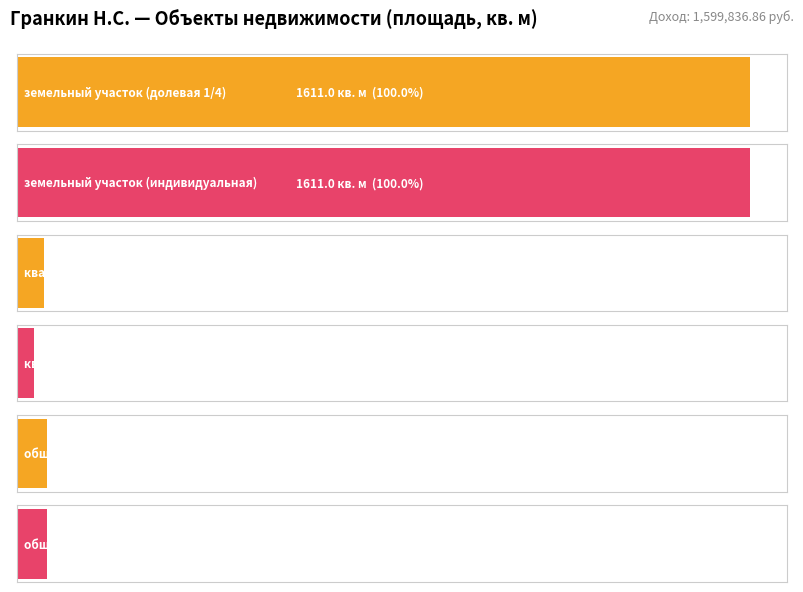

What is the sum of the values at общее имущество (долевая 1/4) and земельный участок (долевая 1/4)?

1677.8